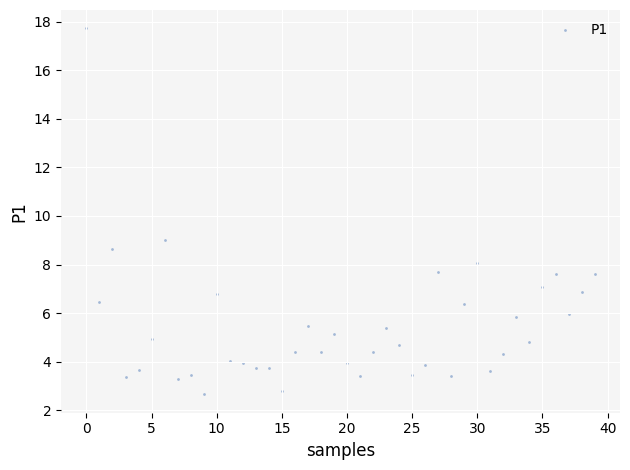

What Y value in the scatter plot is closest to 10?

9.0